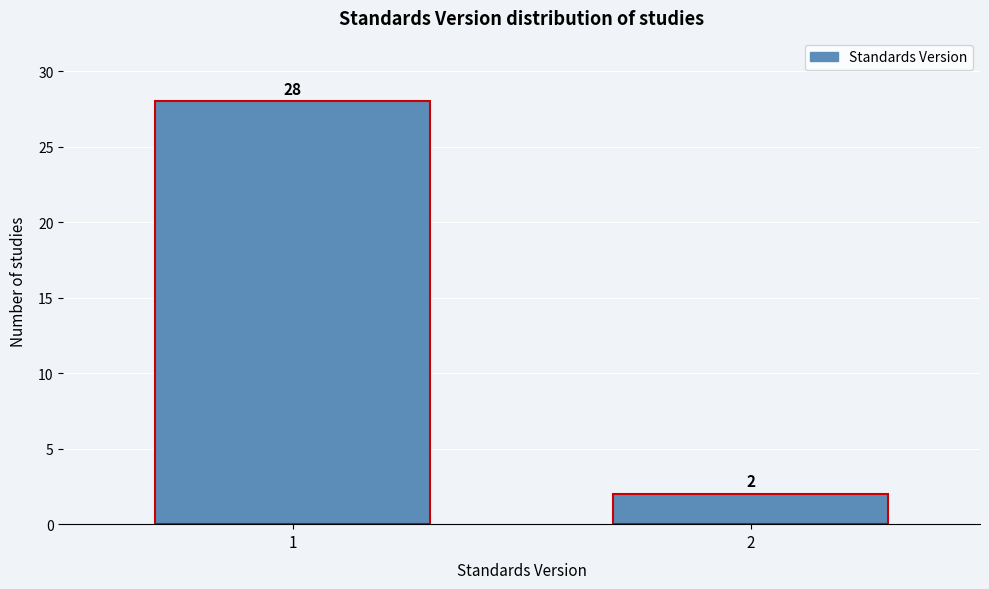

Reading left to right, what are all the values shown in this chart?

28	2